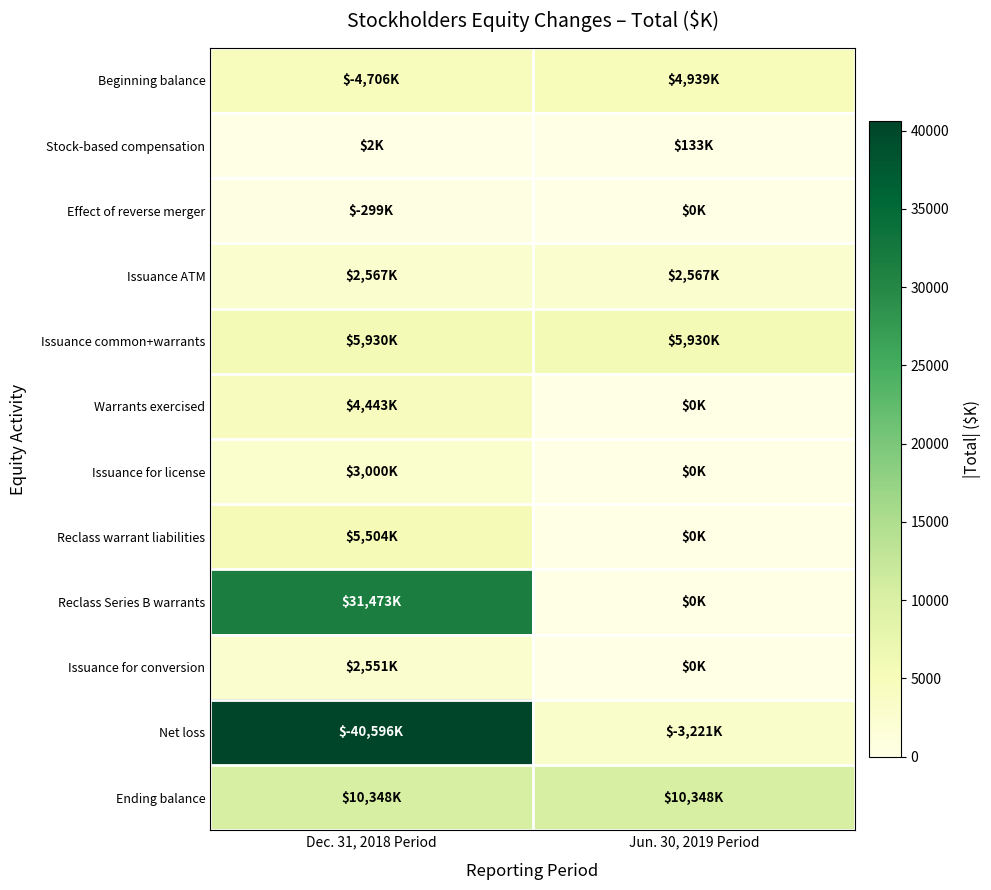

Which has a higher value, Jun. 30, 2019 Period or Dec. 31, 2018 Period?

Jun. 30, 2019 Period